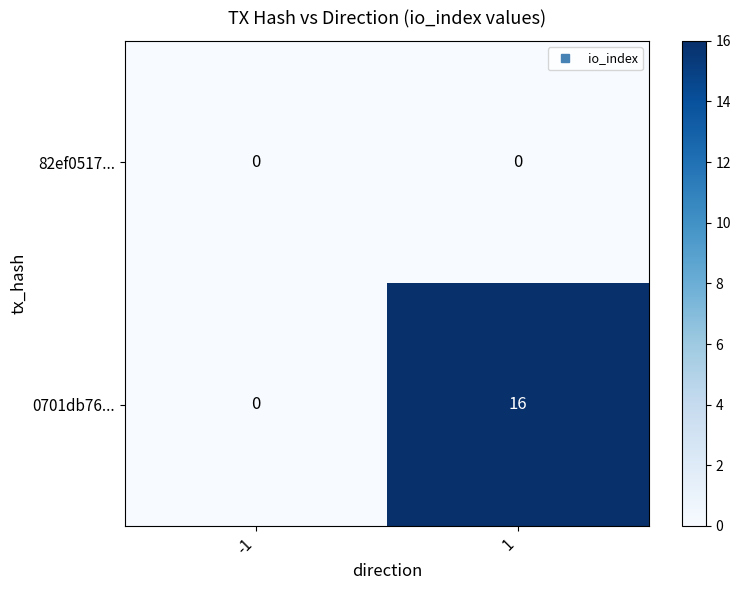

What is the greatest value displayed?

16